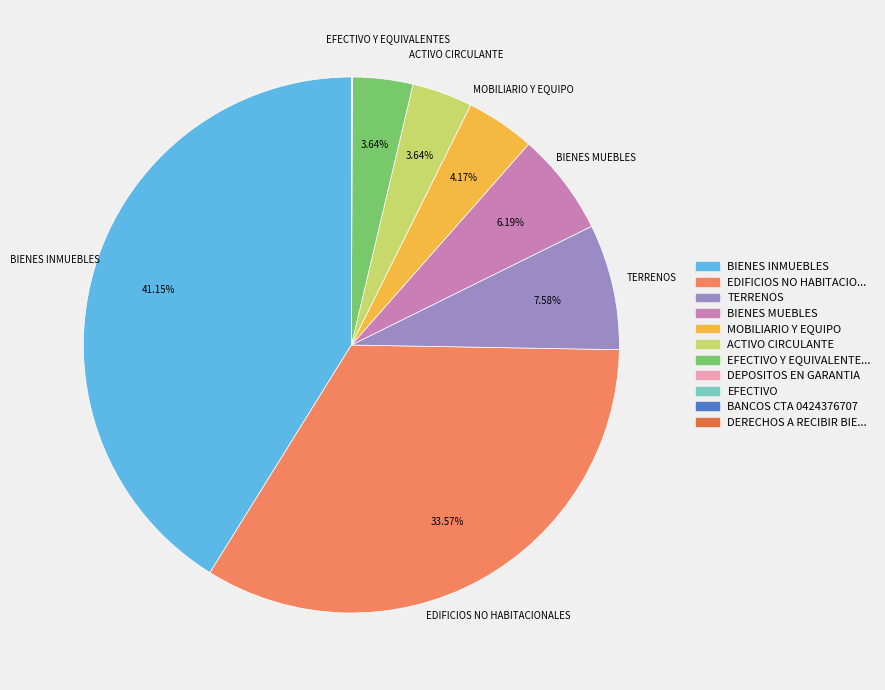

Is there a majority slice in this chart?

No